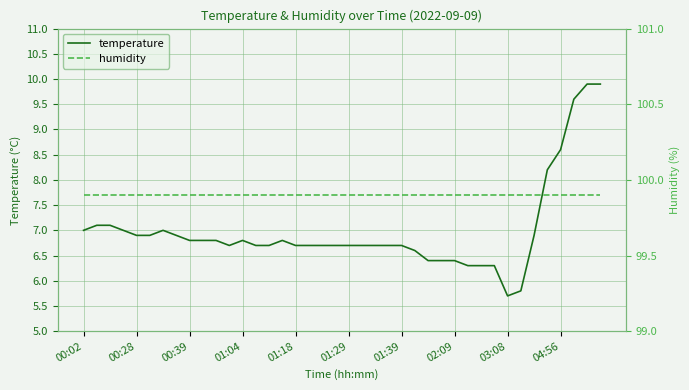

What is the lowest value of the humidity series?

99.9